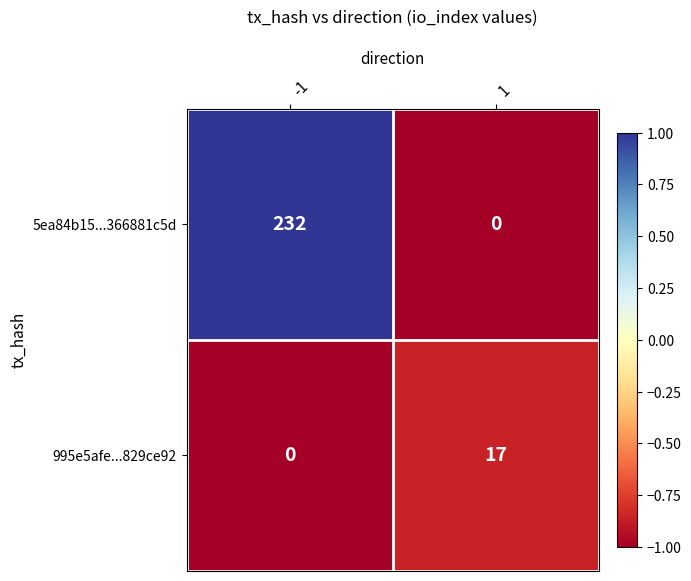

What is the sum of the 5ea84b15...366881c5d values at 1 and -1?

232